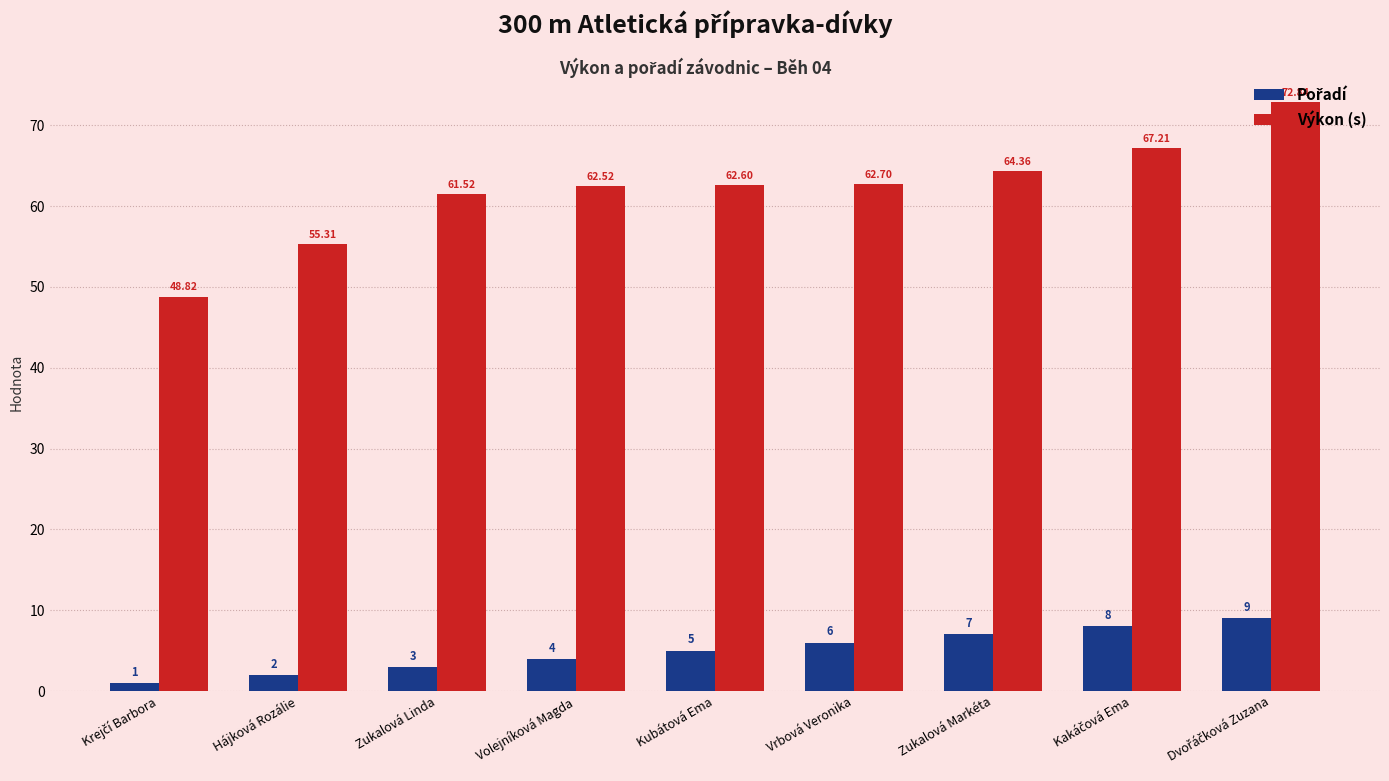

Which series has the largest range (max minus min)?

Výkon (s)